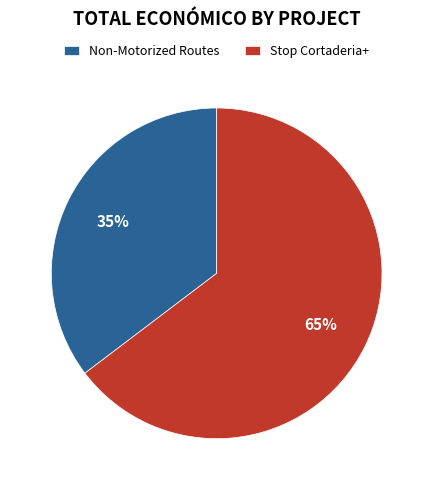

What percentage is the Non-Motorized Routes slice, to the nearest percent?

35%